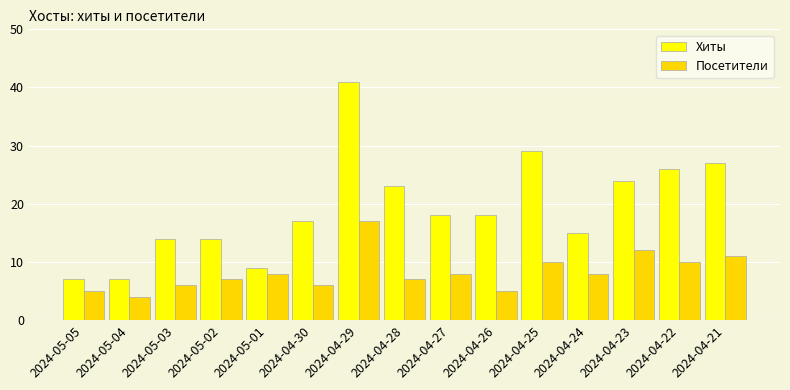

How many groups of bars are there?

15